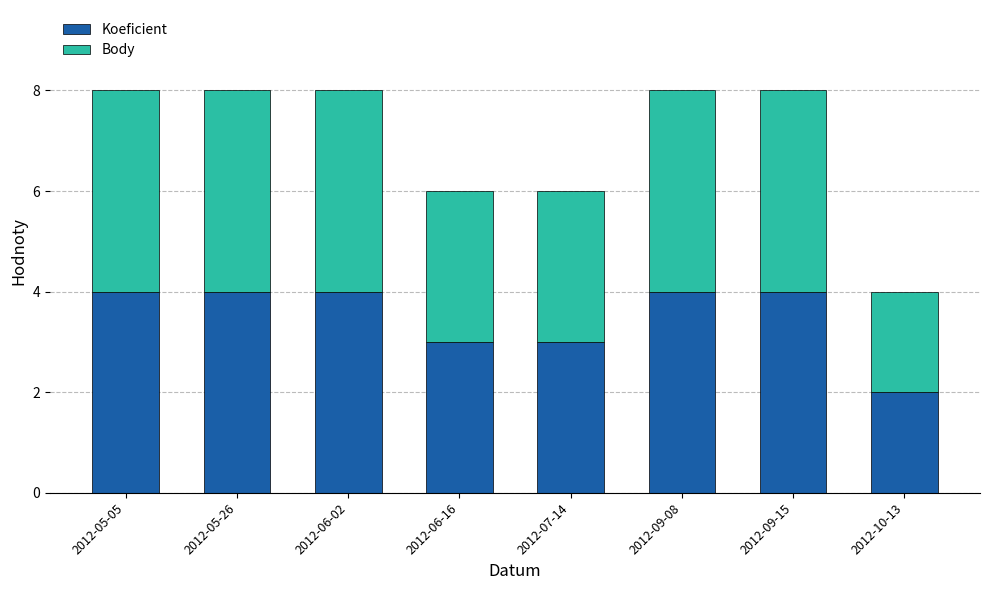

At which label does Koeficient reach its minimum?

2012-10-13